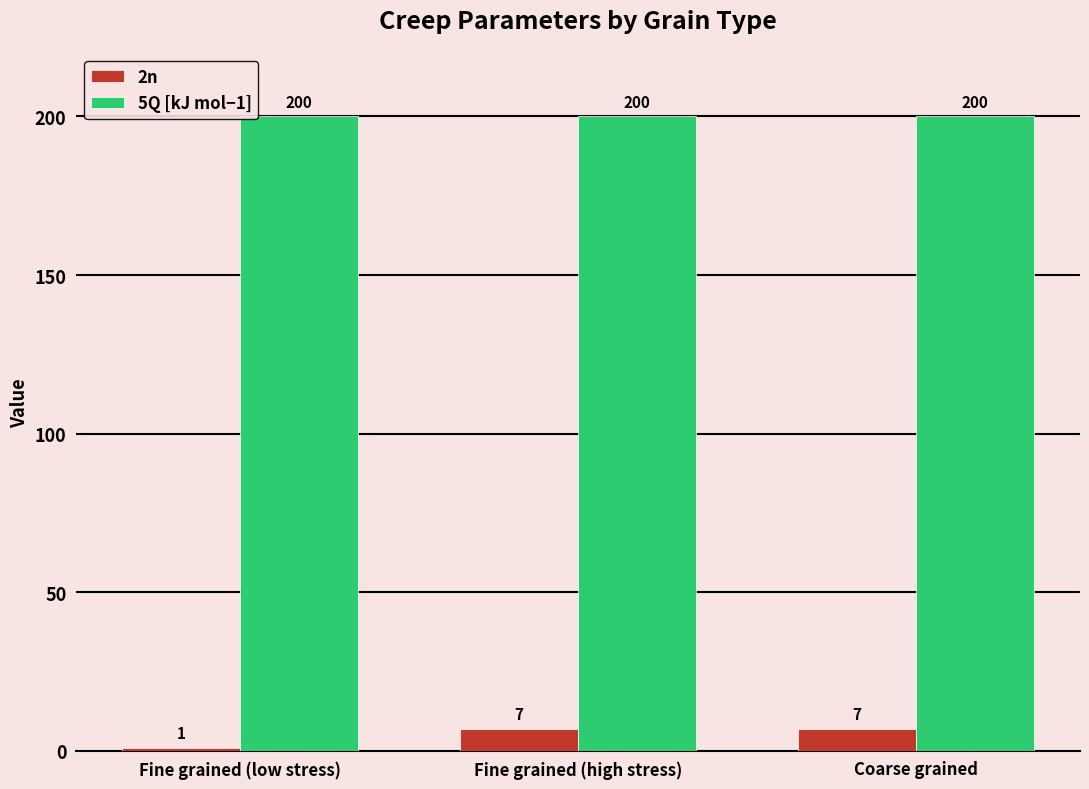

What is the total value across all series at Fine grained (low stress)?

201